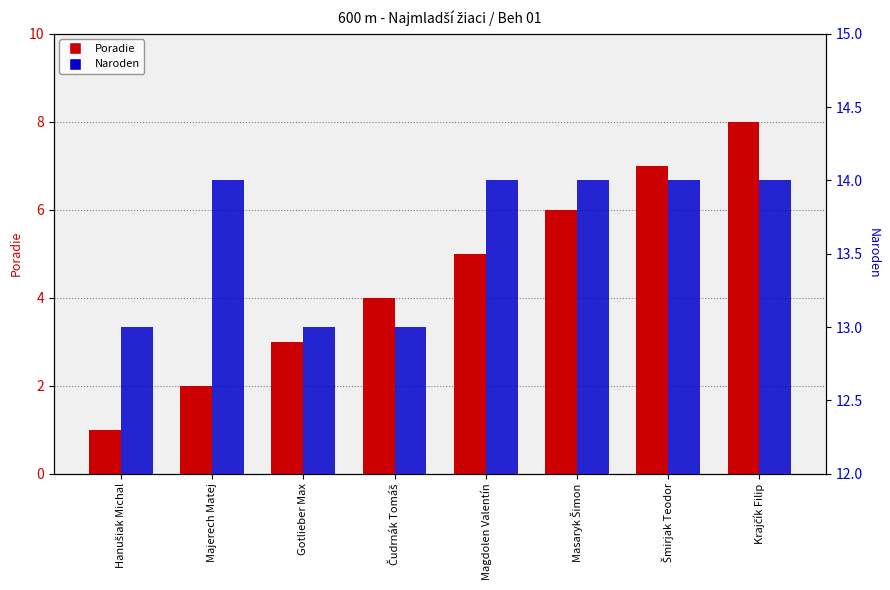

How many data points in Naroden are less than 14?

3